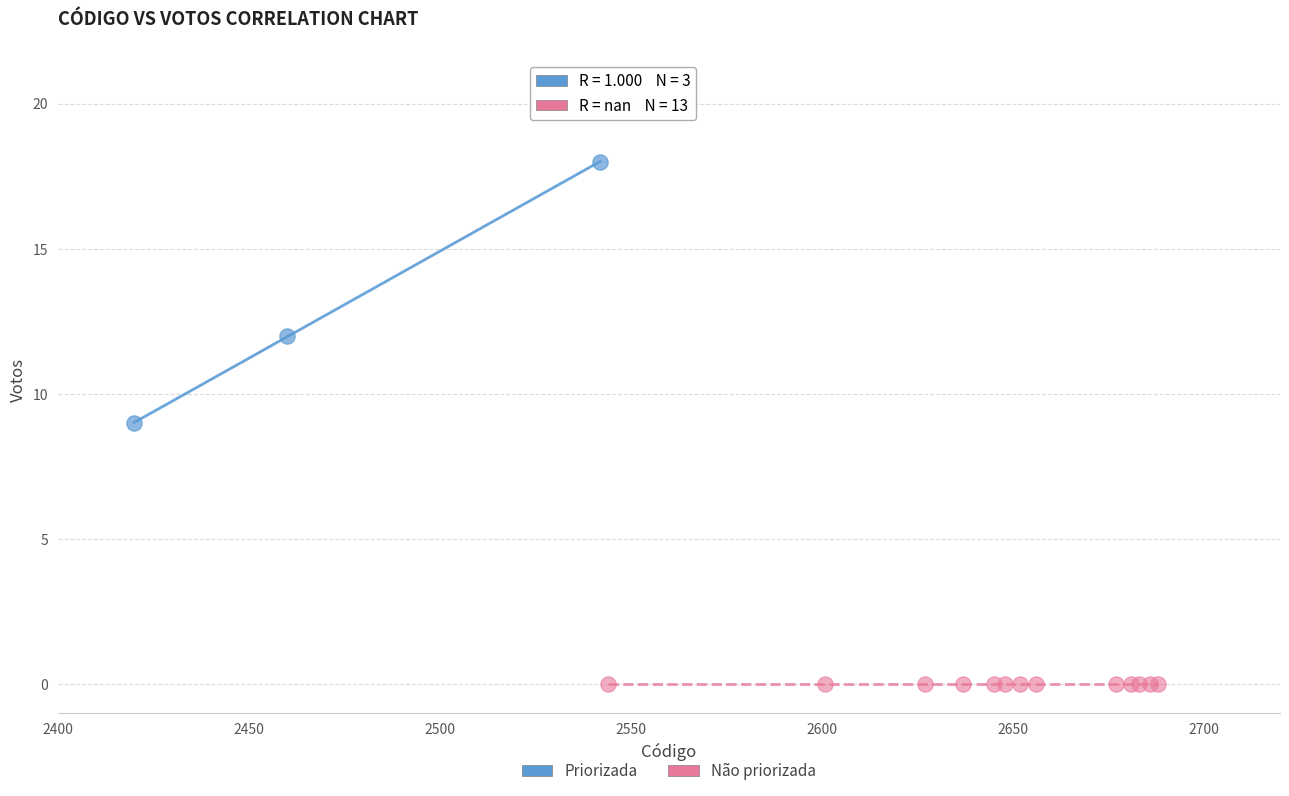

Which series contains the lowest Y value?

Não priorizada